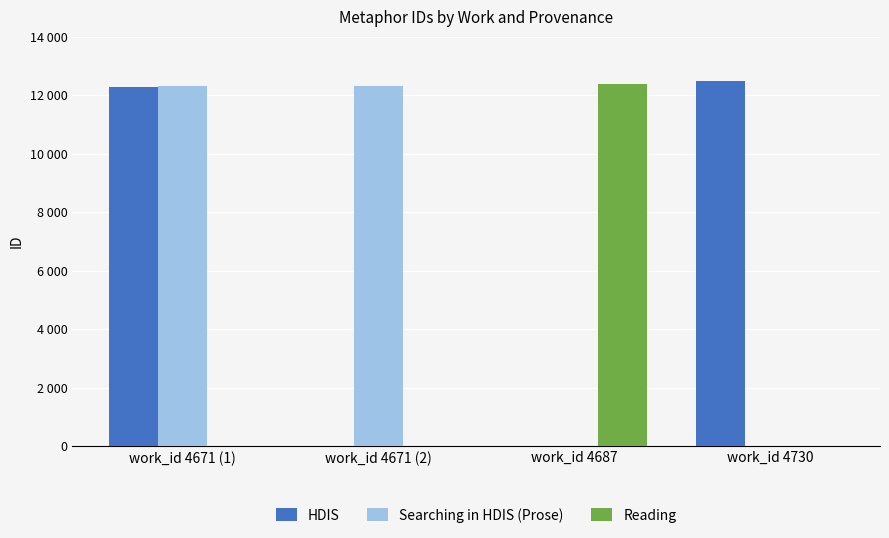

What are all the series names shown in the legend?

HDIS, Searching in HDIS (Prose), Reading